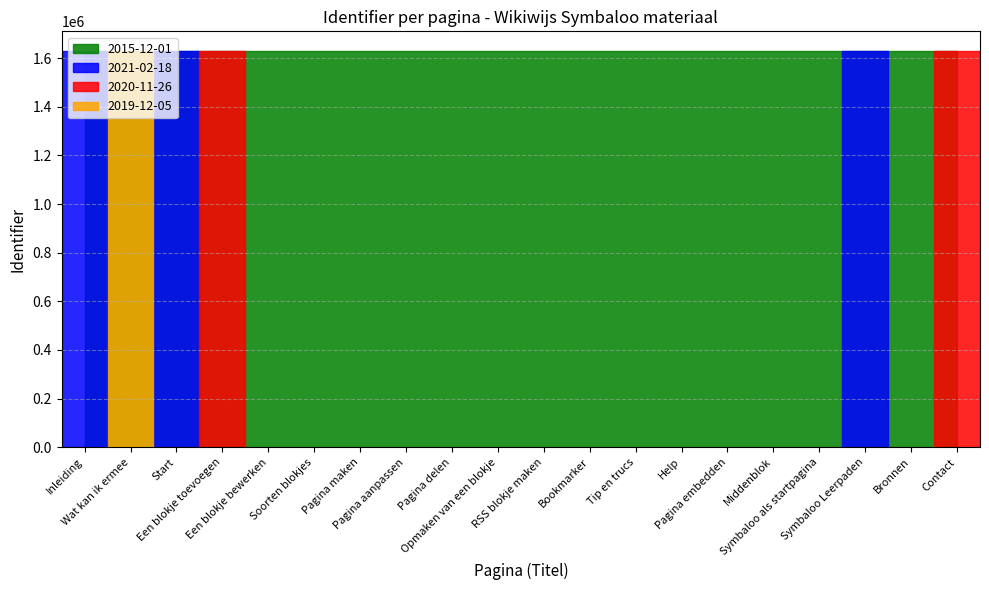

What is the sum of all values?

32577414